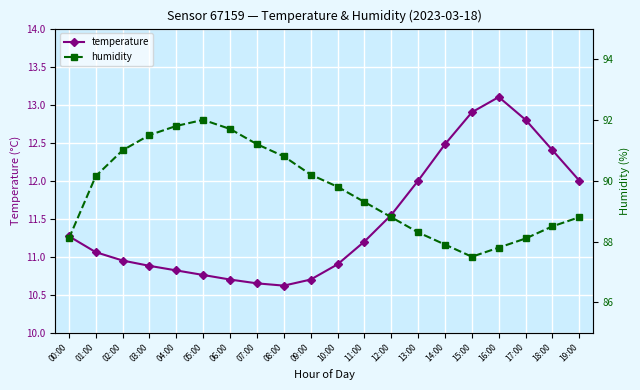

List the labels in order of humidity value, smallest first.

15:00, 16:00, 14:00, 00:00, 17:00, 13:00, 18:00, 12:00, 19:00, 11:00, 10:00, 01:00, 09:00, 08:00, 02:00, 07:00, 03:00, 06:00, 04:00, 05:00